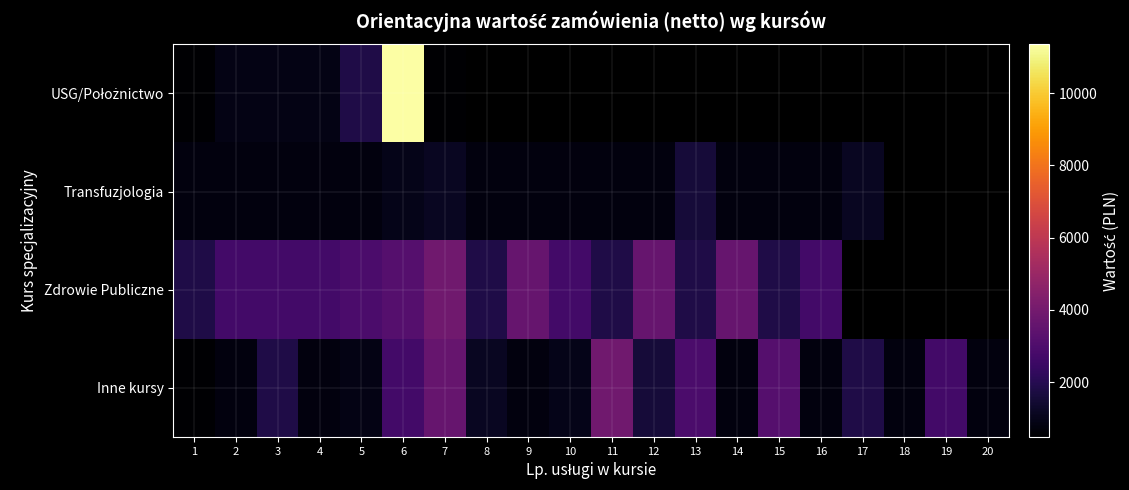

At how many categories does at least one series exceed 3559?

6